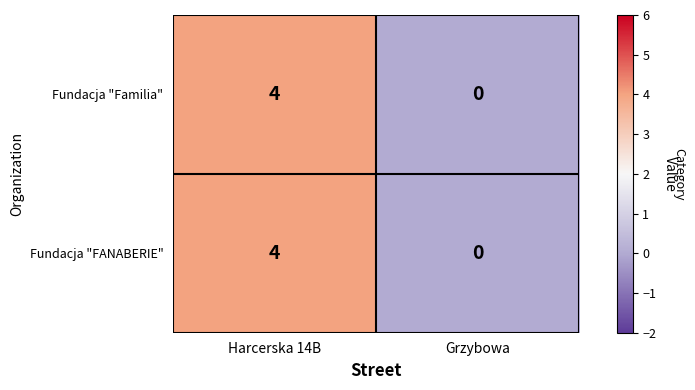

What is the maximum value shown in the chart?

4